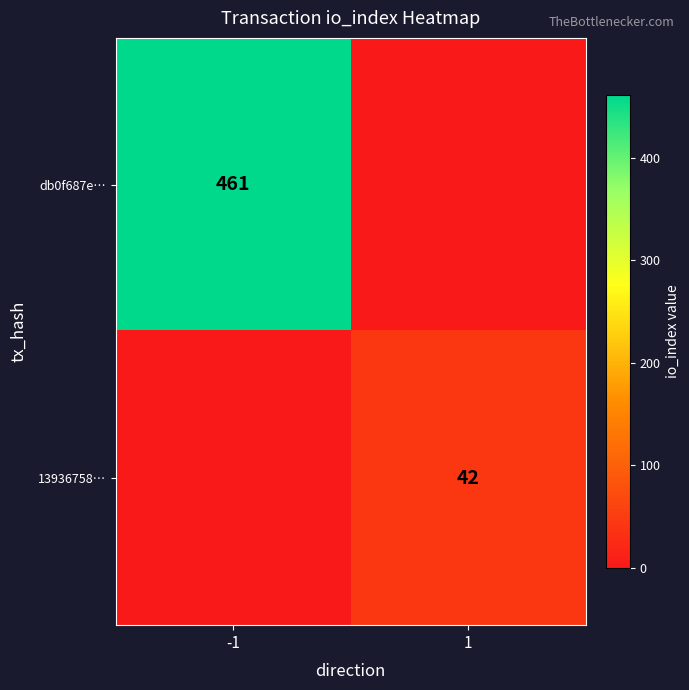

The value of 13936758… at 1 is 10. True or false?

False